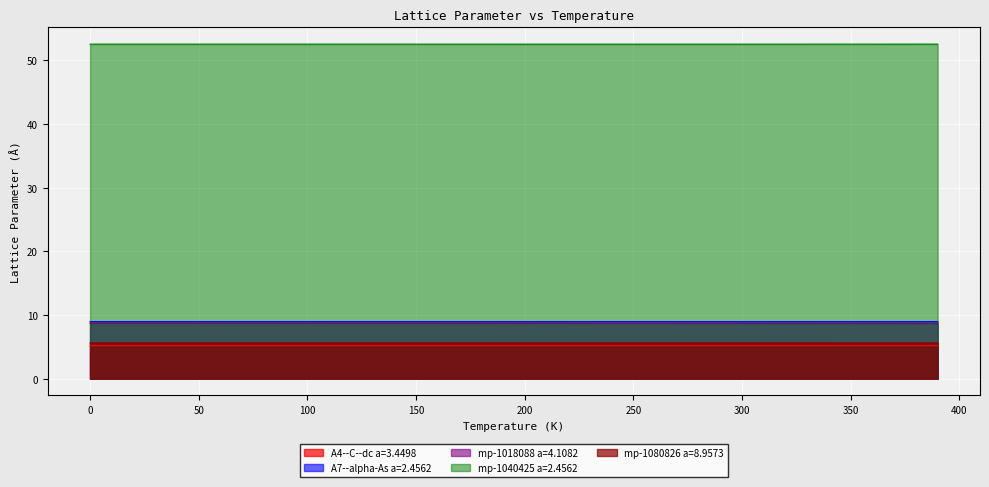

At how many categories does at least one series exceed 44?

40